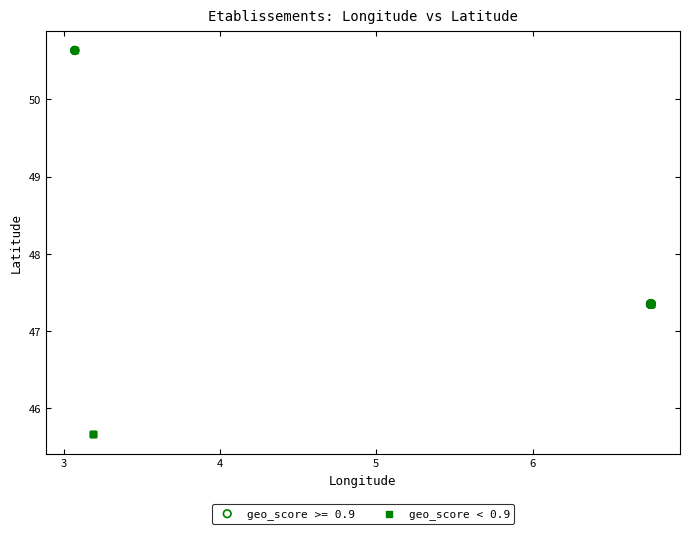

Which series reaches the minimum Y coordinate?

geo_score < 0.9